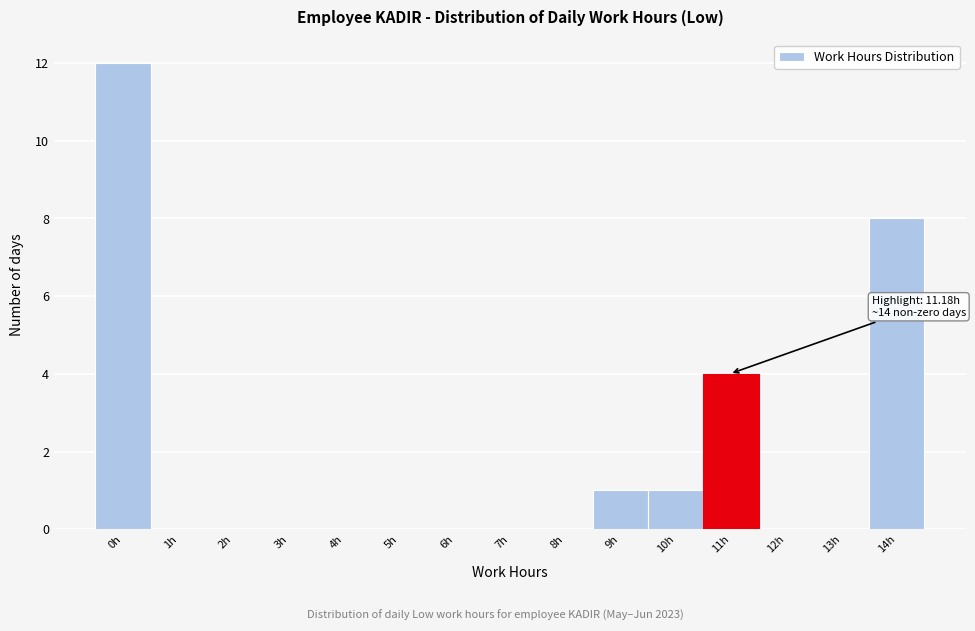

Reading left to right, transcribe all the data shown in this chart.

0h=12	1h=0	2h=0	3h=0	4h=0	5h=0	6h=0	7h=0	8h=0	9h=1	10h=1	11h=4	12h=0	13h=0	14h=8